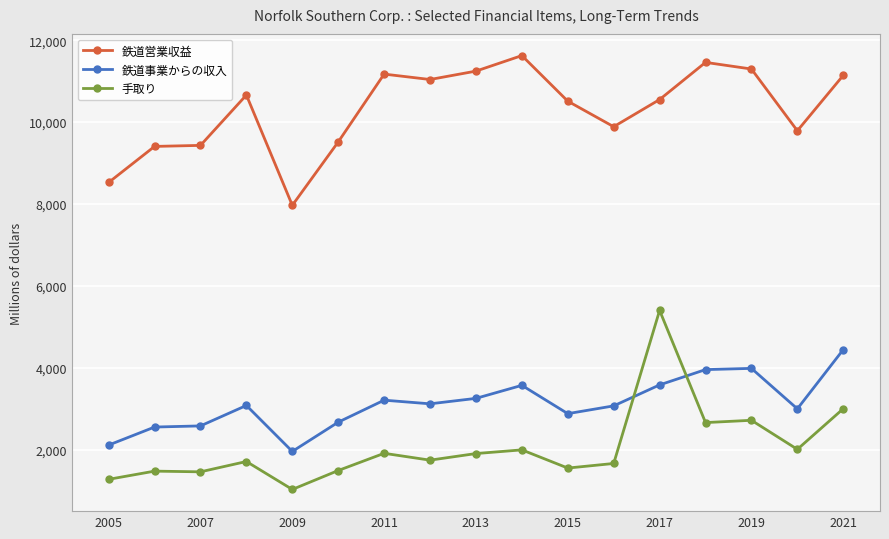

How many lines are shown in the chart?

3